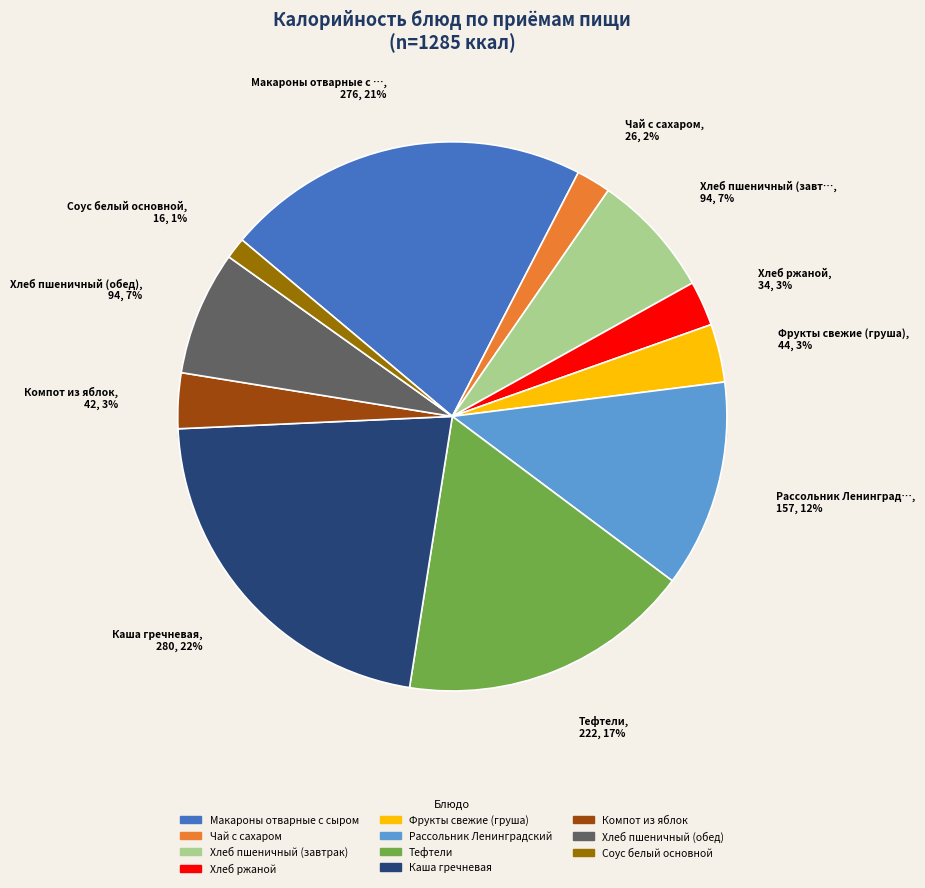

Which category has the smallest portion of the pie?

Соус белый основной